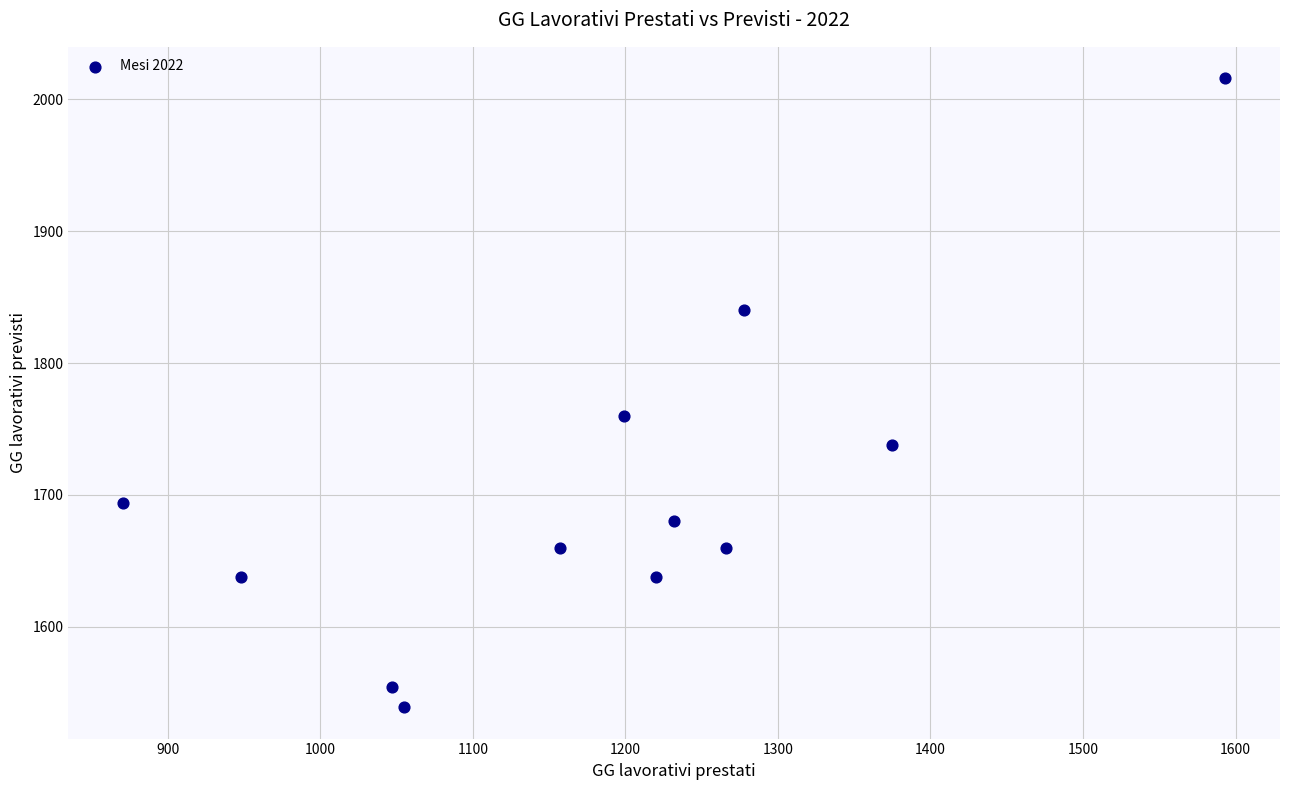

What is the average Y value?

1701